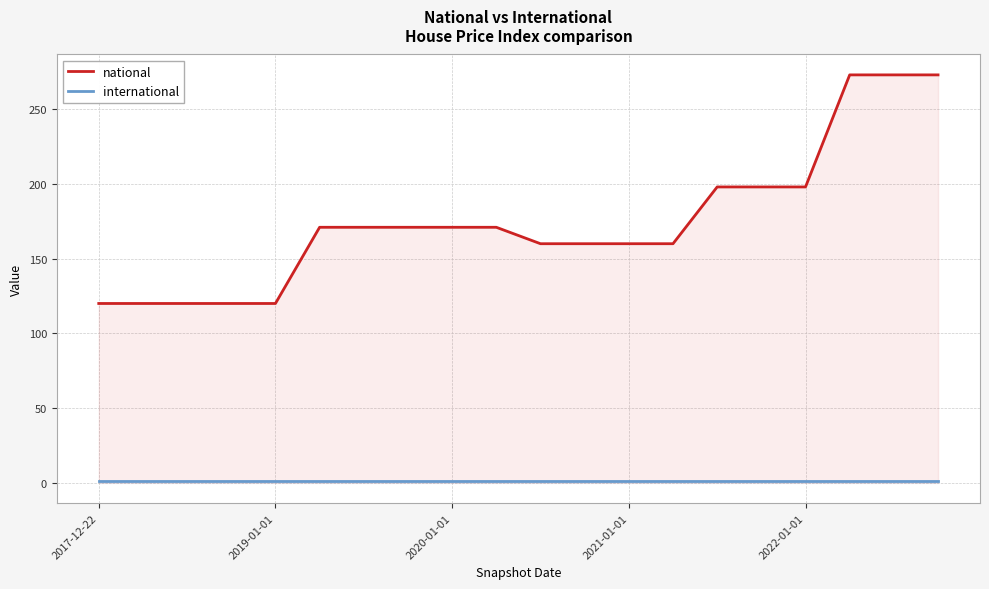

What is the spread (max minus min) of values at 7?

170